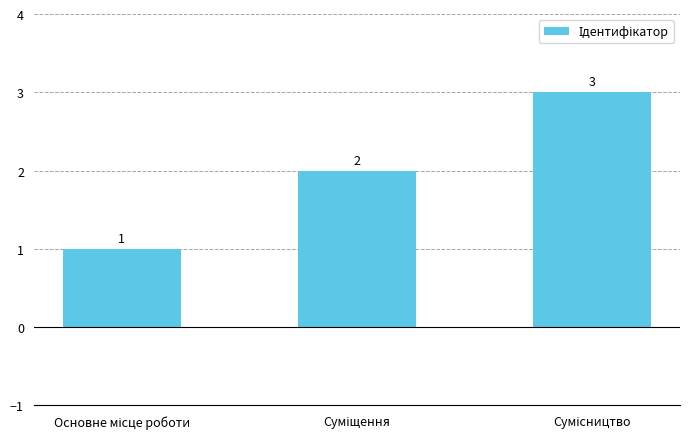

How many values are between 1 and 3?

3